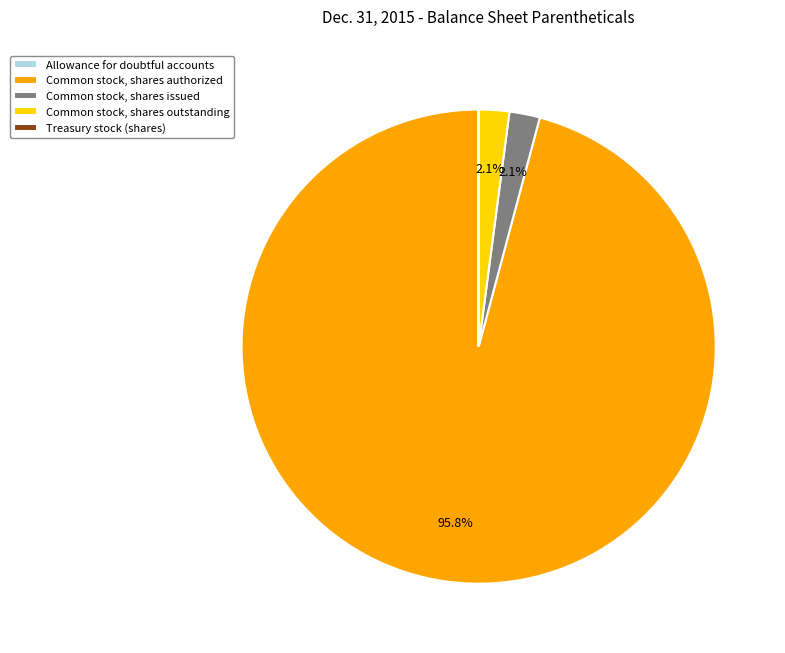

Is there a majority slice in this chart?

Yes